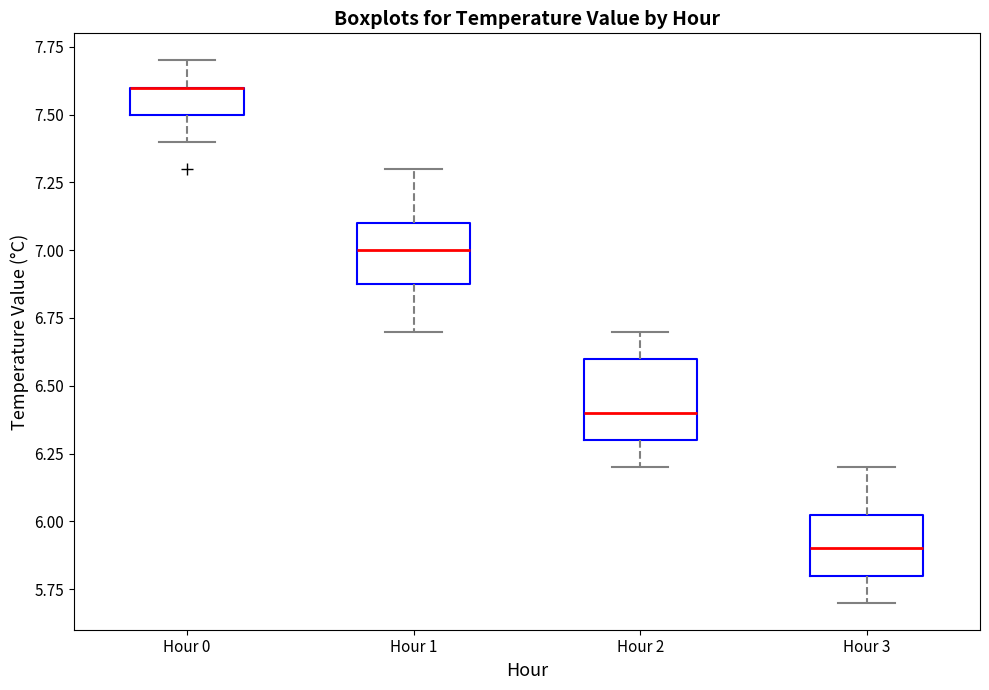

Which box is the tallest, from its lower edge to its upper edge?

Hour 2